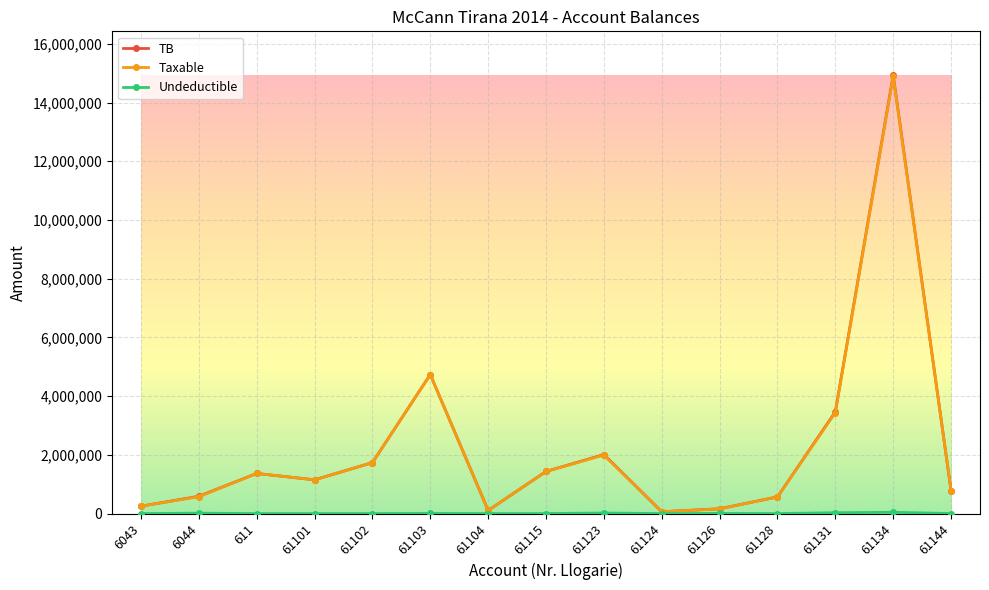

What is the maximum value for TB?

14931158.8